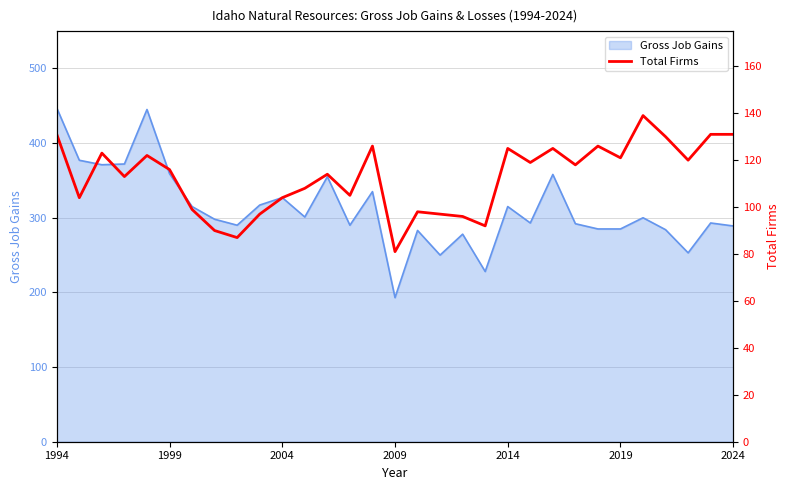

Reading left to right, transcribe all the data shown in this chart.

131	104	123	113	122	116	99	90	87	97	104	108	114	105	126	81	98	97	96	92	125	119	125	118	126	121	139	130	120	131	131